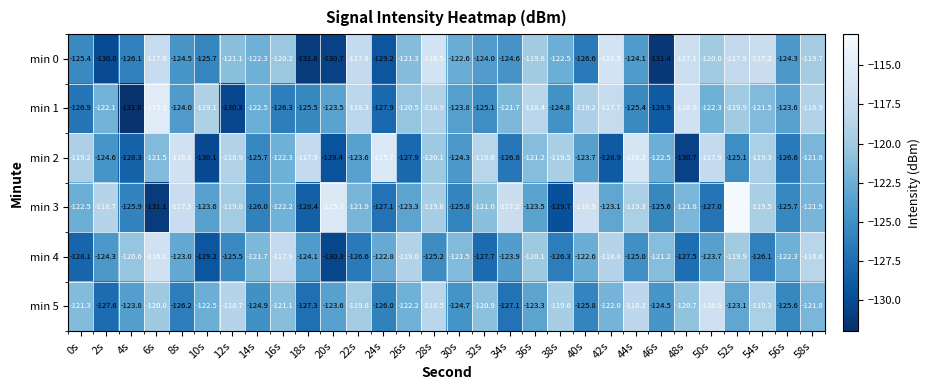

Rank the series by their maximum value, from lowest to highest.

min 5, min 4, min 0, min 2, min 1, min 3